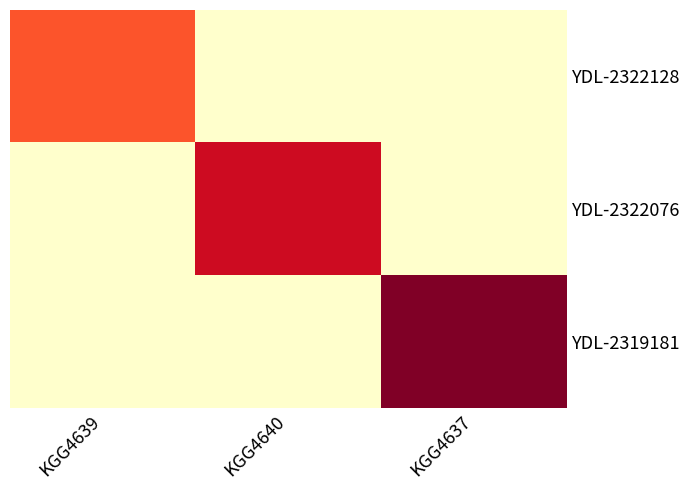

Reading right to left, what are all the values shown in this chart?

YDL-2322128: KGG4637=0	KGG4640=0	KGG4639=6000
YDL-2322076: KGG4637=0	KGG4640=8000	KGG4639=0
YDL-2319181: KGG4637=9799	KGG4640=0	KGG4639=0